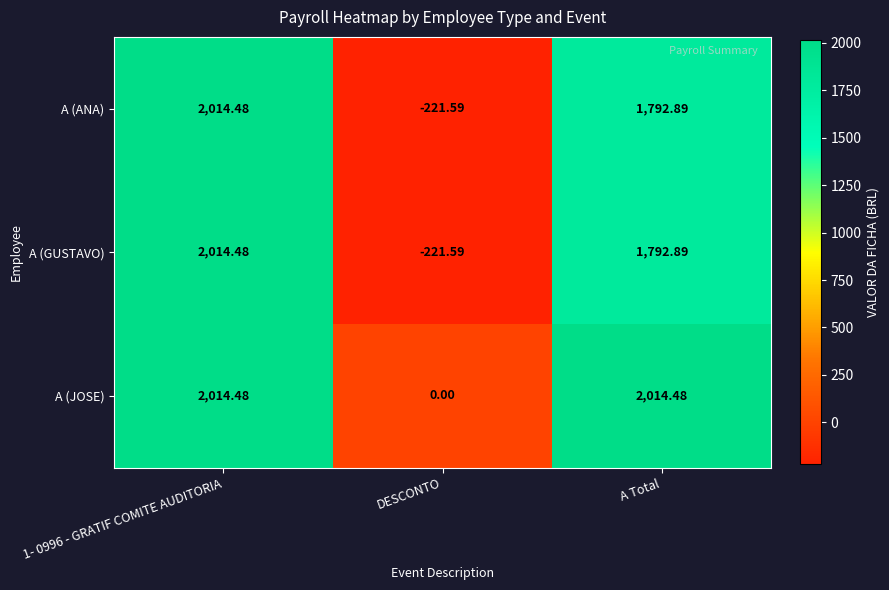

Where is A (JOSE) nearest to the value 1007?

DESCONTO